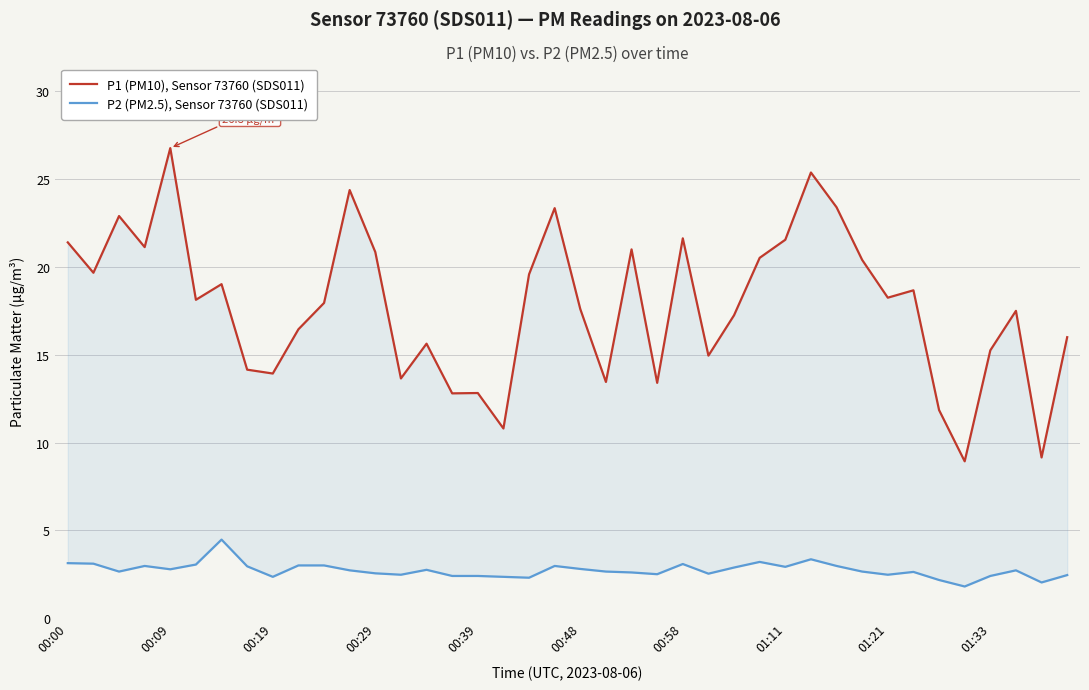

What is the sum of all P2 (PM2.5), Sensor 73760 (SDS011) values?

109.2